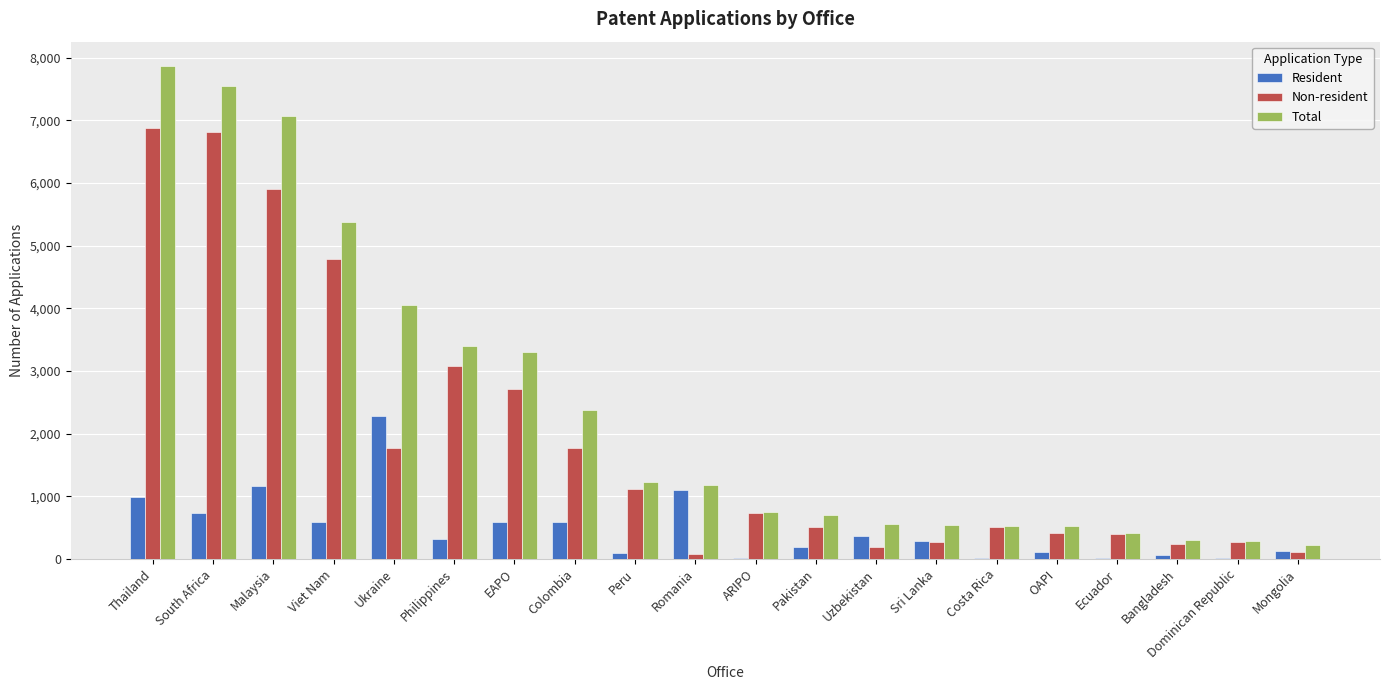

Count the number of data series in this chart.

3